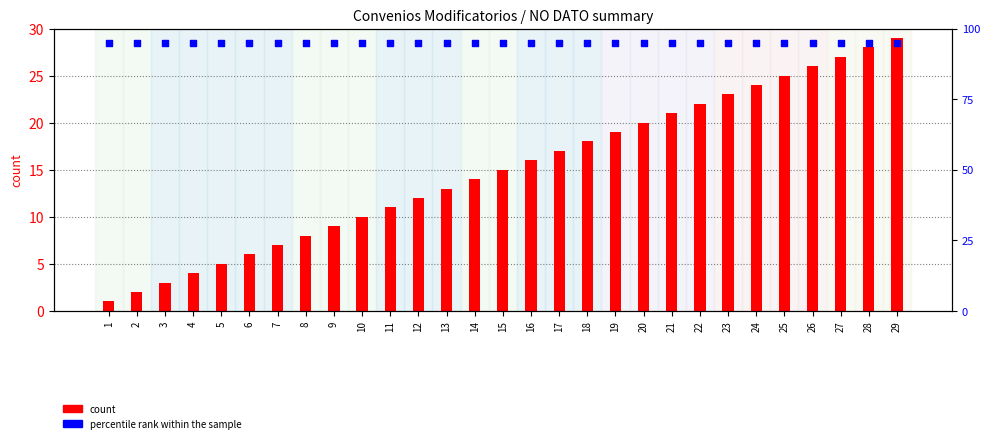

What is the total value across all series at 1?

96